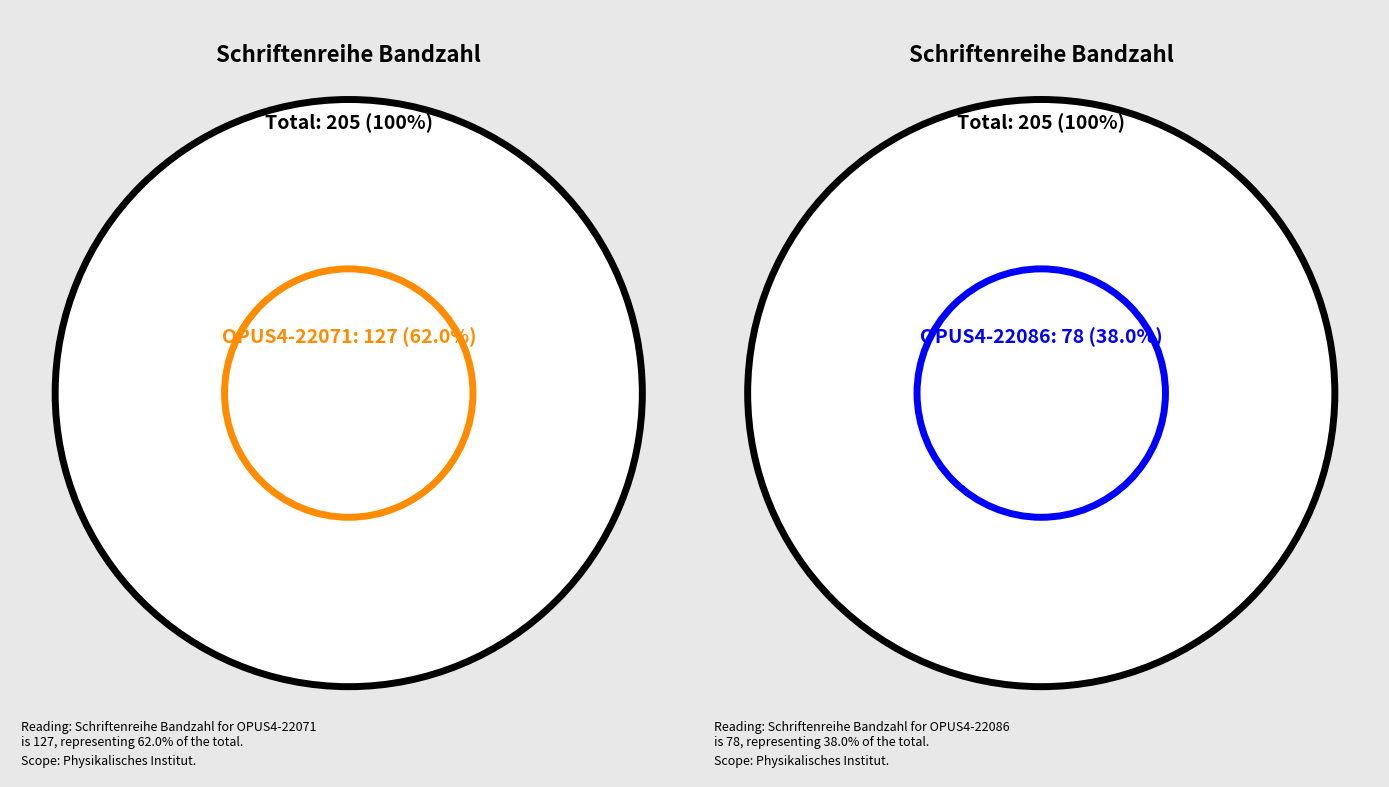

What percentage is the OPUS4-22071 slice, to the nearest percent?

62%